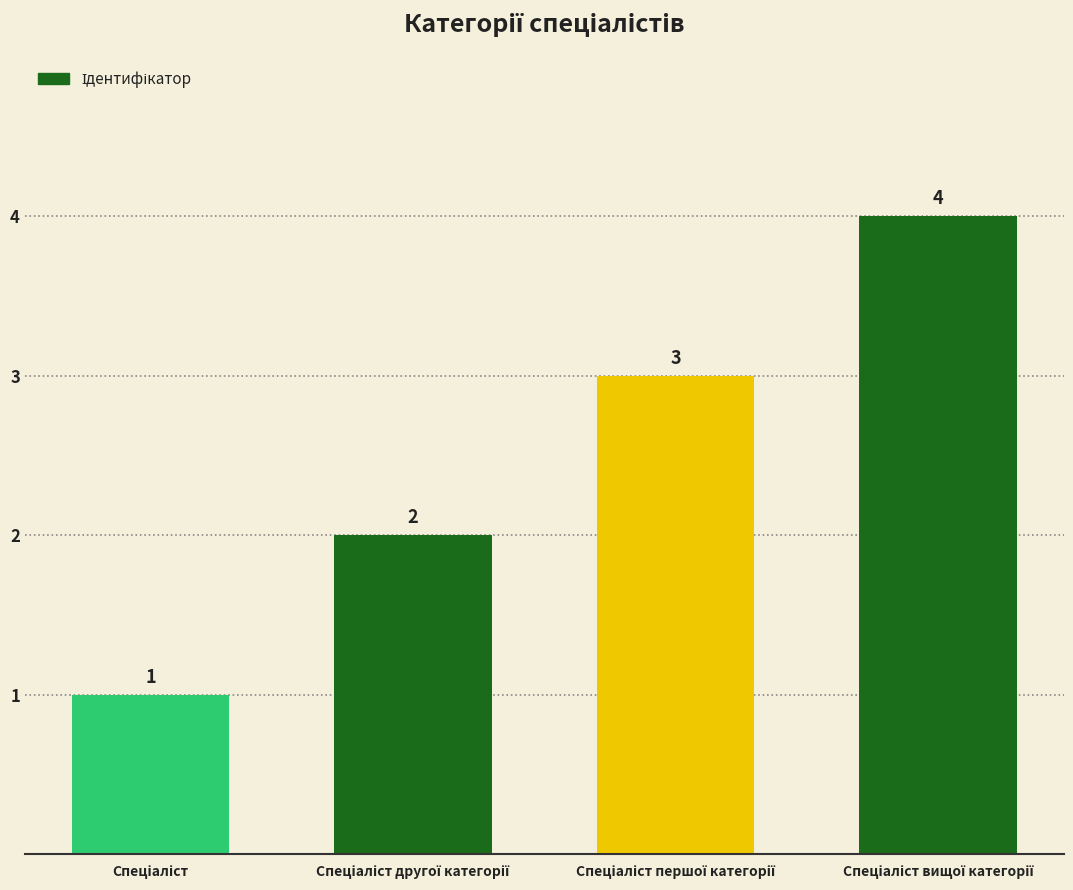

What is the sum of all values?

10